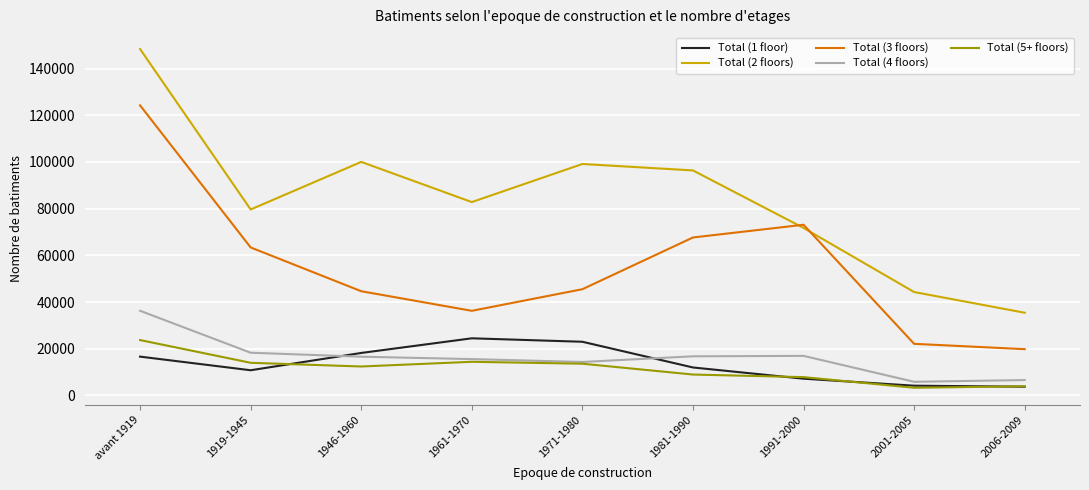

True or false: Total (3 floors) and Total (4 floors) cross at least once.

False